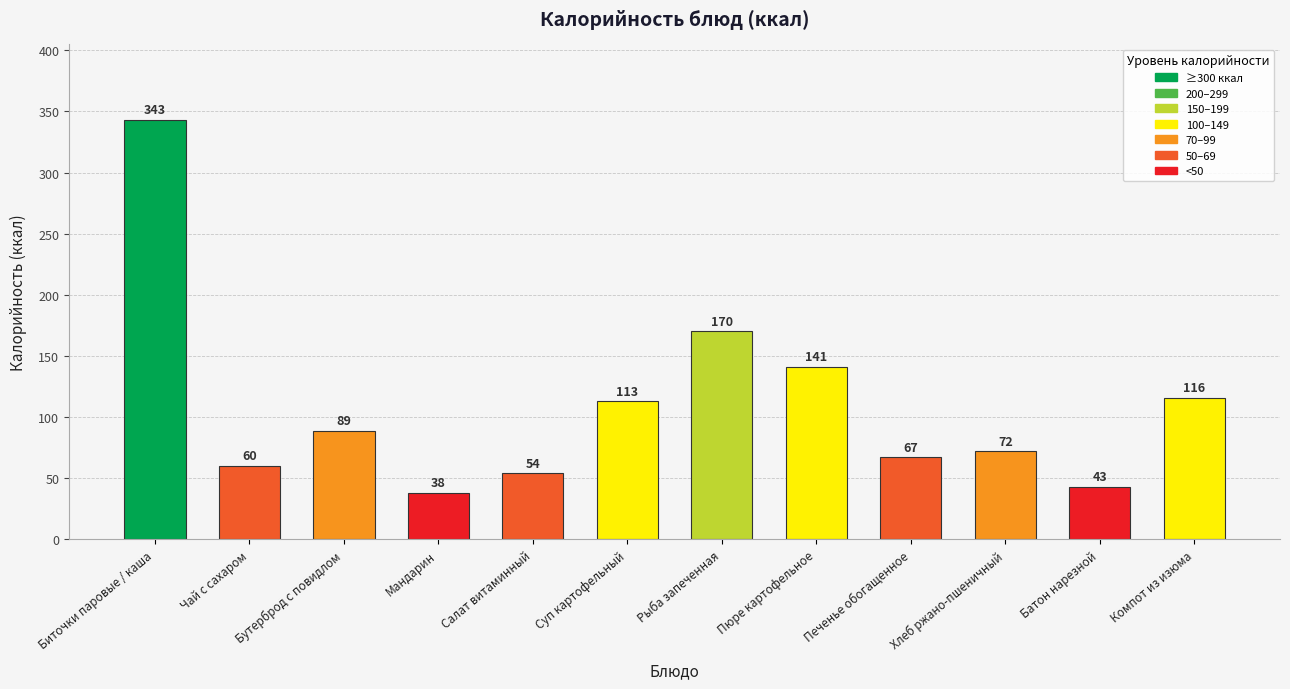

Reading left to right, extract all data points from this chart.

Биточки паровые / каша=343	Чай с сахаром=60	Бутерброд с повидлом=89	Мандарин=38	Салат витаминный=54	Суп картофельный=113	Рыба запеченная=170	Пюре картофельное=141	Печенье обогащенное=67	Хлеб ржано-пшеничный=72	Батон нарезной=43	Компот из изюма=116